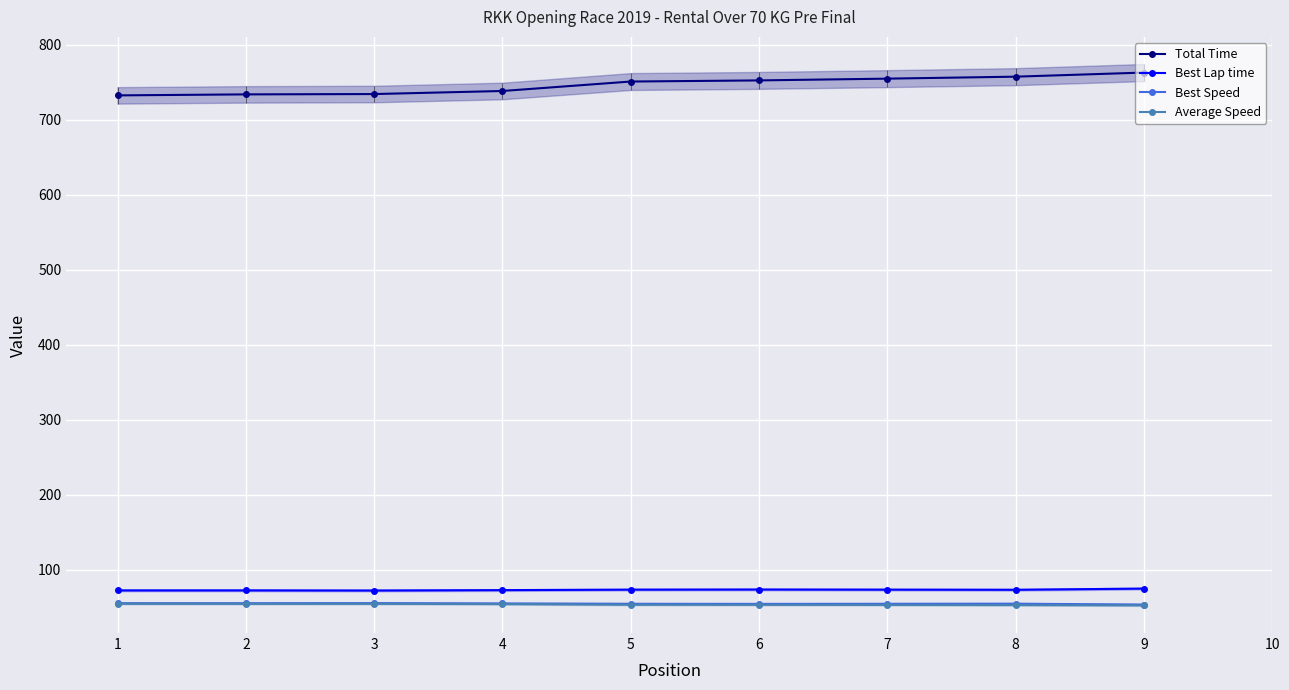

Reading left to right, what are all the values shown in this chart?

Total Time: 1=732.4	2=733.7	3=734.2	4=738.2	5=750.8	6=752.3	7=754.7	8=757.3	9=762.8
Best Lap time: 1=72.3	2=72.4	3=72.2	4=72.7	5=73.4	6=73.5	7=73.4	8=73.2	9=74.8
Best Speed: 1=55.3	2=55.3	3=55.4	4=55.0	5=54.5	6=54.4	7=54.5	8=54.6	9=53.5
Average Speed: 1=54.6	2=54.5	3=54.5	4=54.2	5=53.3	6=53.2	7=53.0	8=52.8	9=52.4